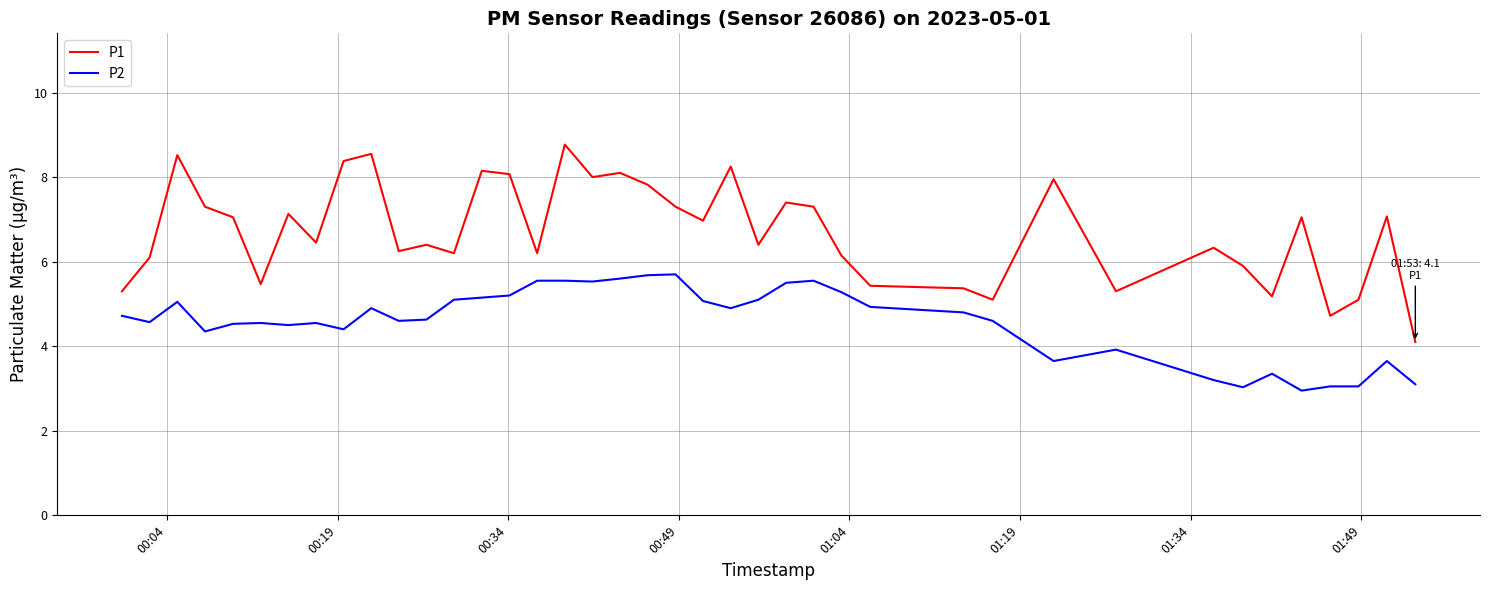

What are all the series names shown in the legend?

P1, P2